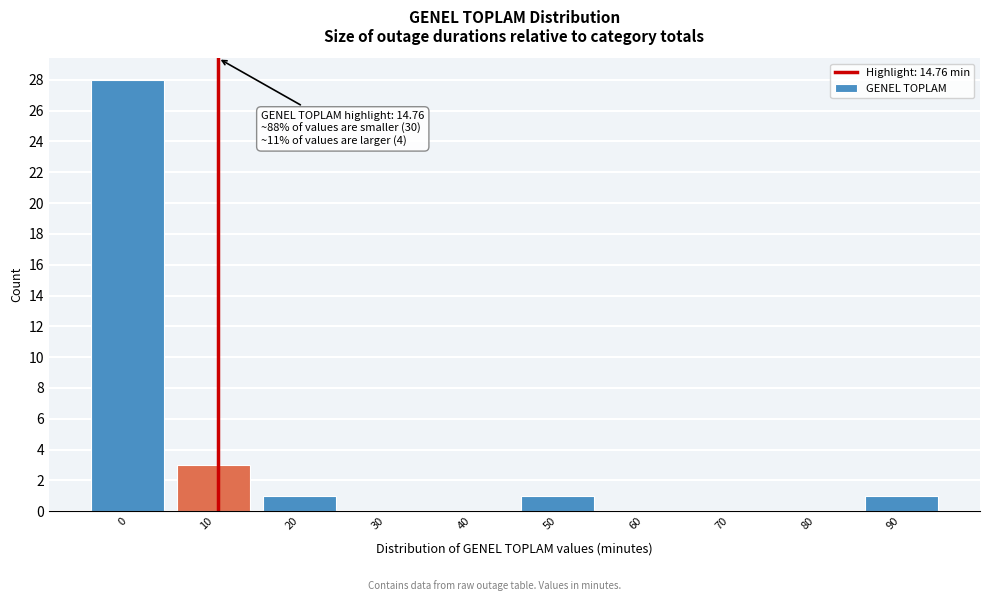

Reading right to left, extract all data points from this chart.

90=1	80=0	70=0	60=0	50=1	40=0	30=0	20=1	10=3	0=28